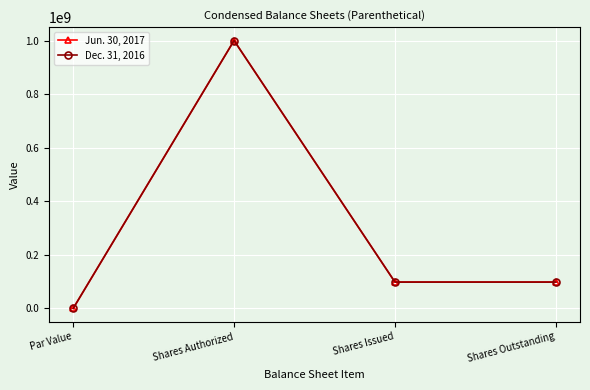

Is this an area chart (filled region under the line)?

No